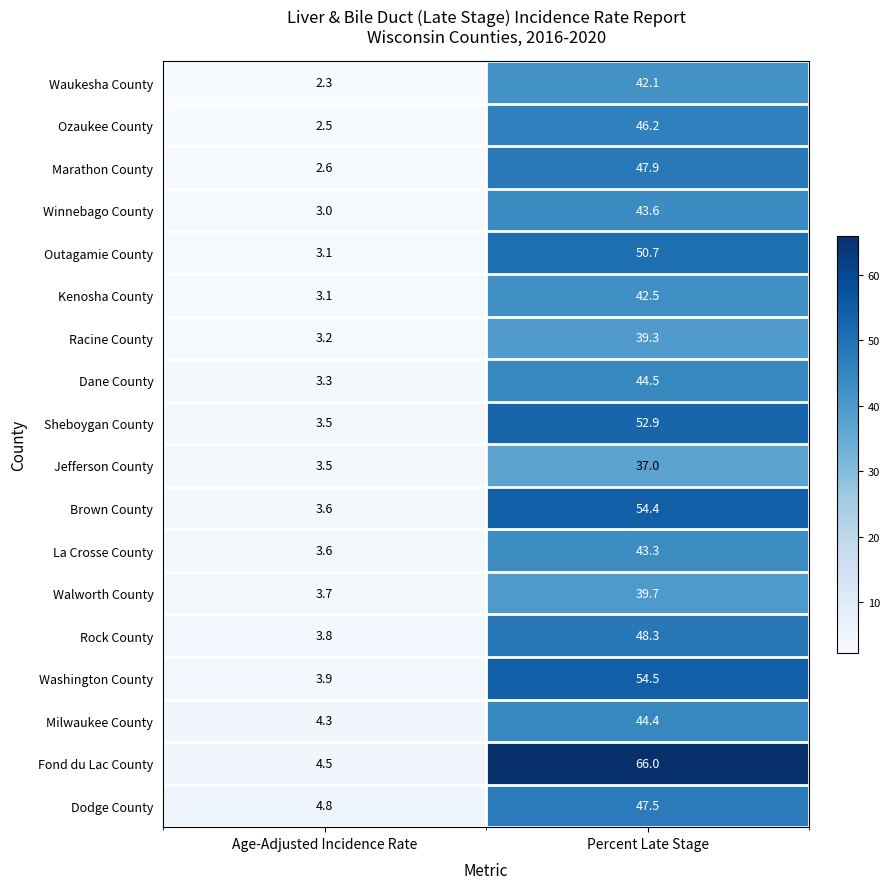

What is the sum of all Sheboygan County values?

56.4